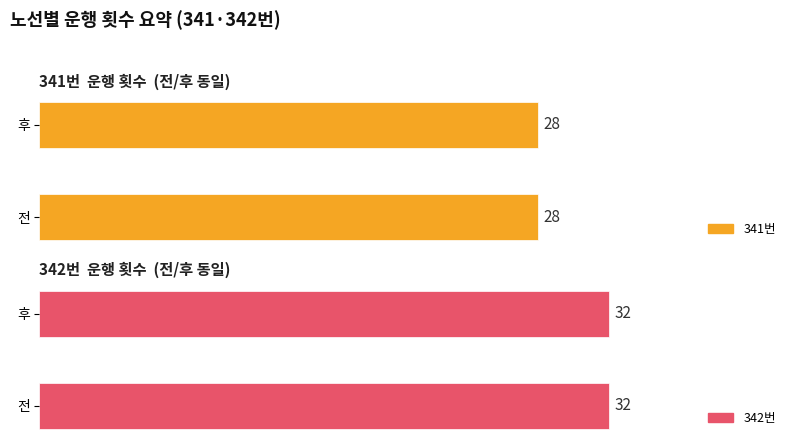

What is the greatest value displayed?

32